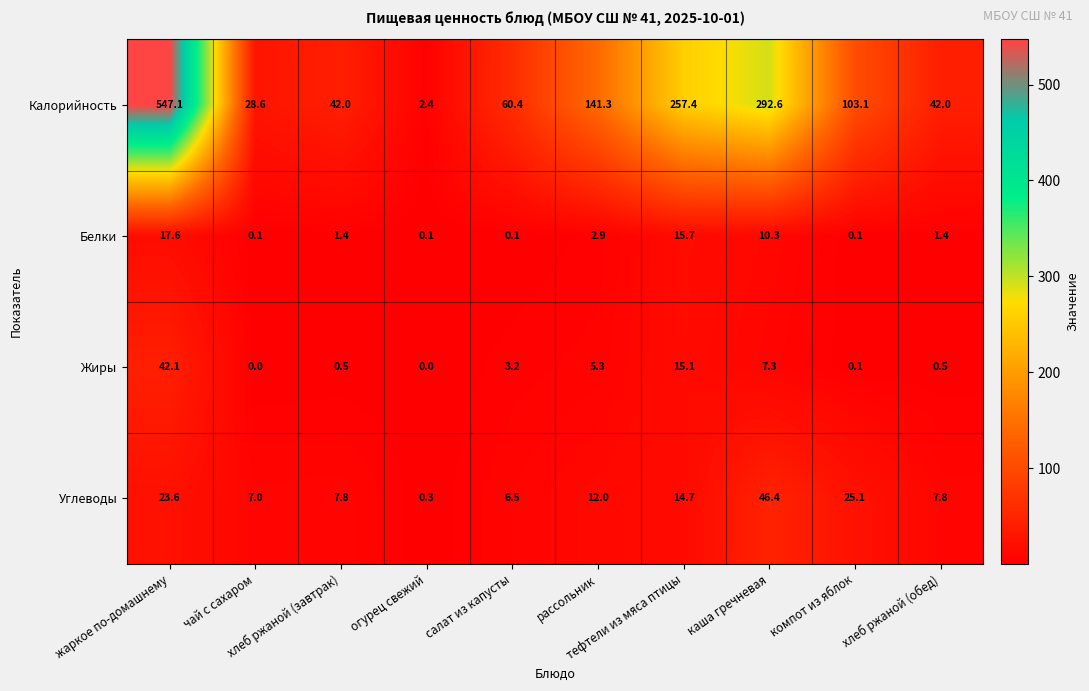

Which series has the largest range (max minus min)?

Калорийность